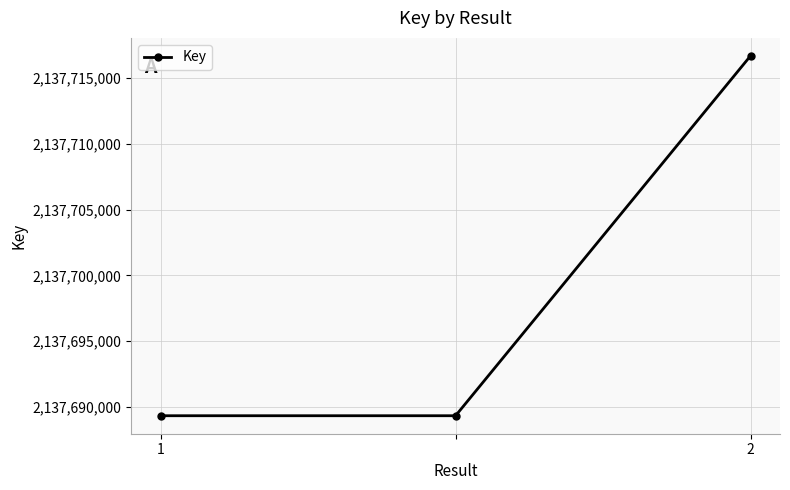

What is the value of the 3rd point from the left?

2137716687